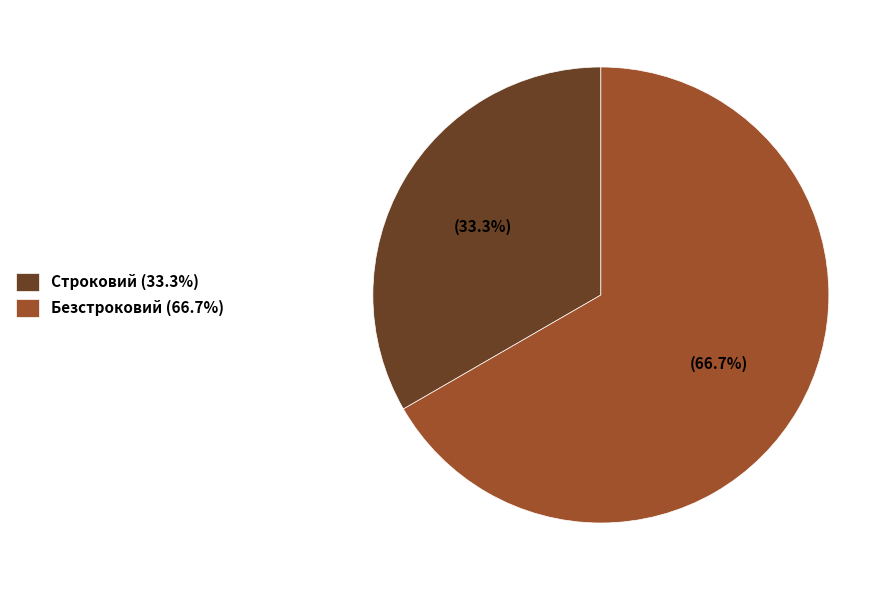

What percentage is the Безстроковий slice, to the nearest percent?

67%